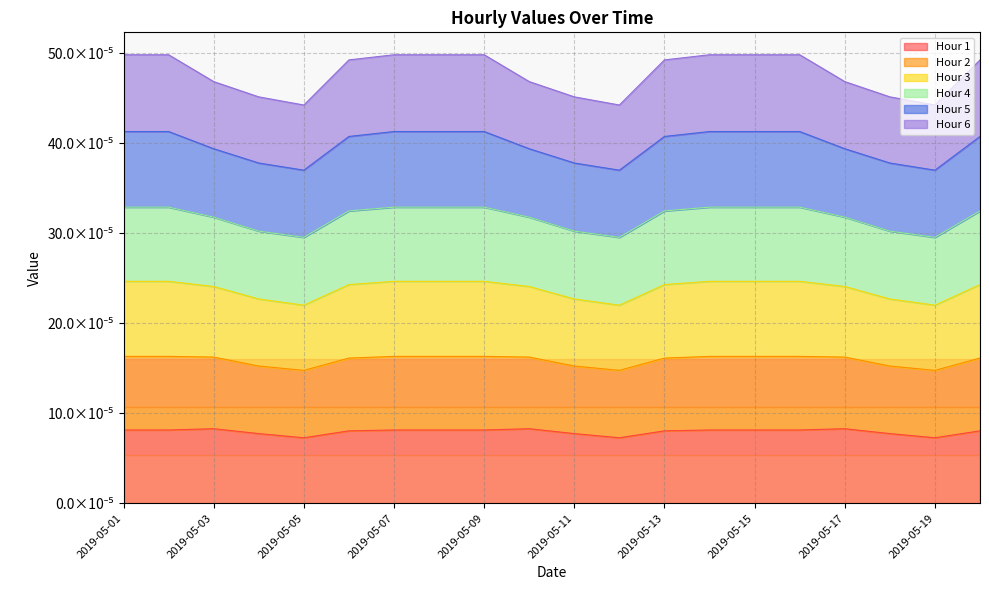

True or false: Hour 4 has more than 0 interior local peaks.

False